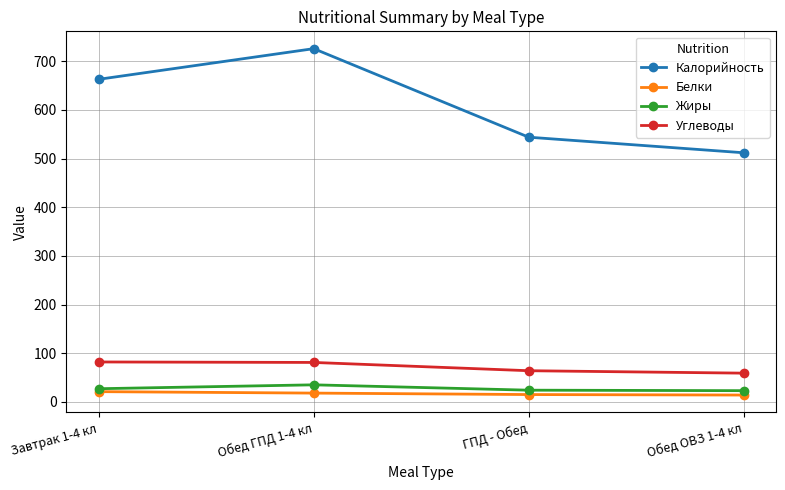

The value of Жиры at Обед ОВЗ 1-4 кл is 23. True or false?

True